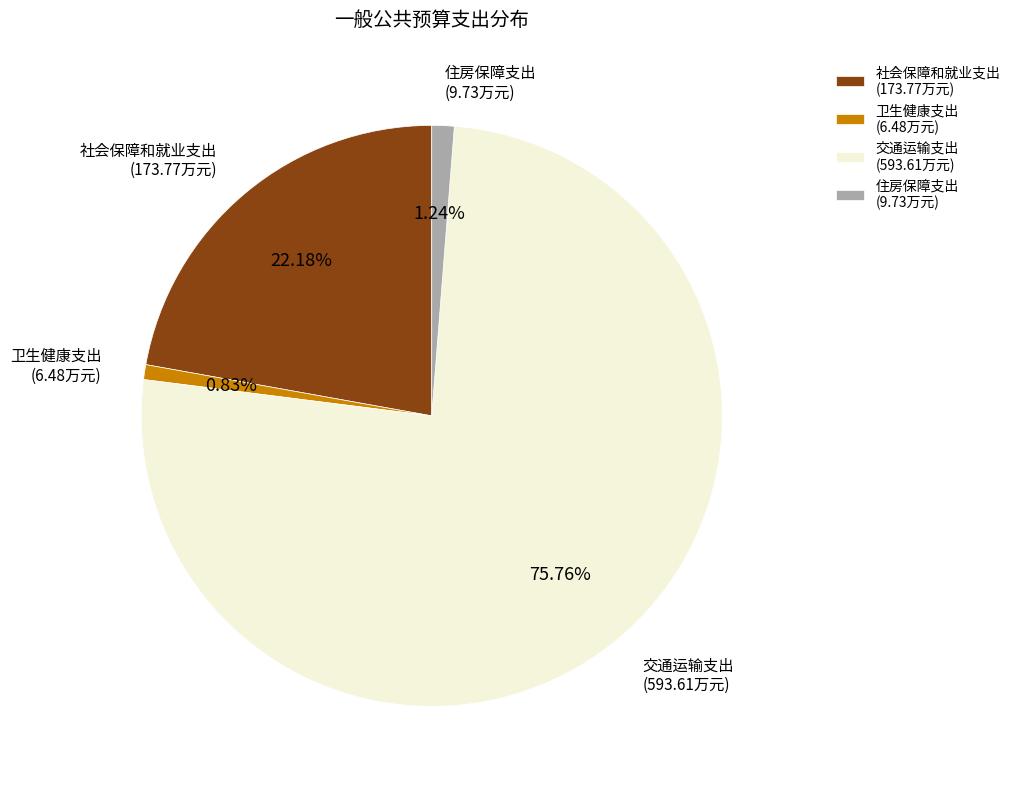

What is the largest slice in the pie chart?

交通运输支出